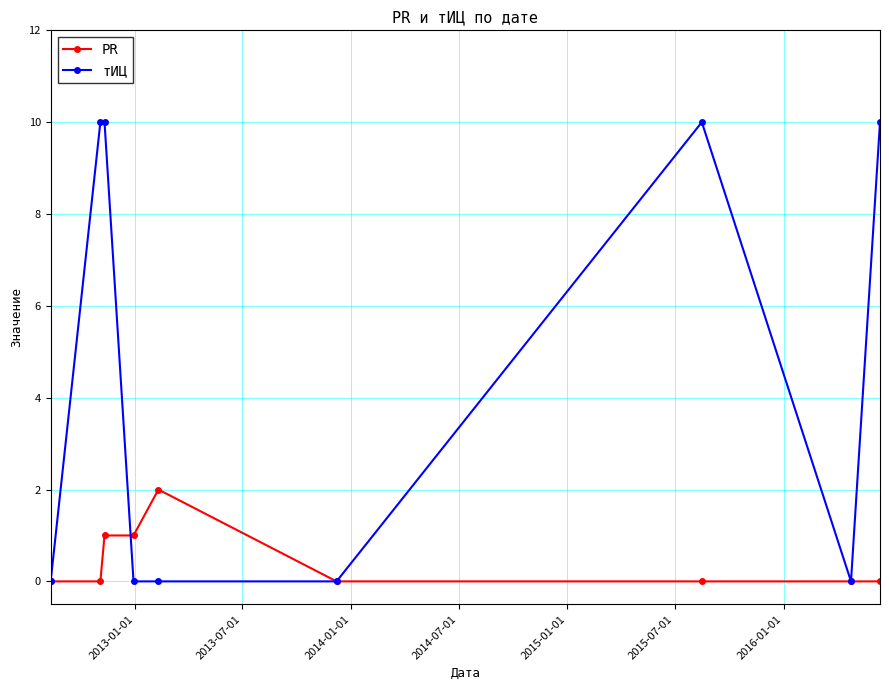

Which series has the widest spread of values?

тИЦ